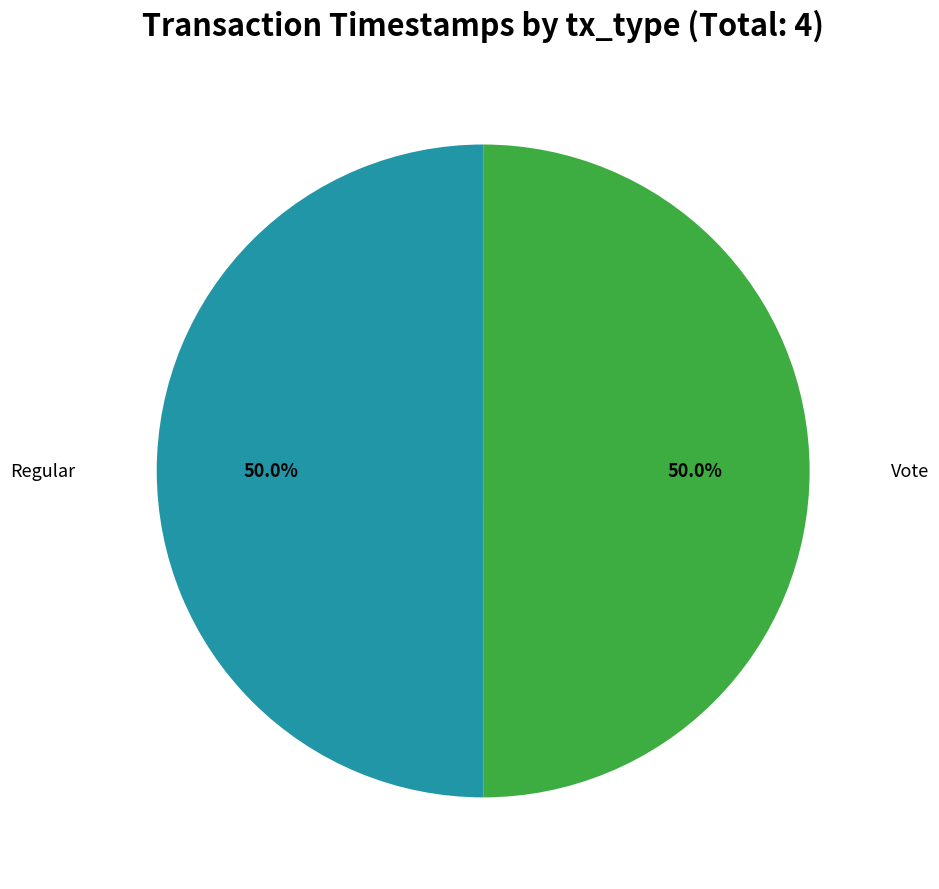

How many segments does this pie chart have?

2